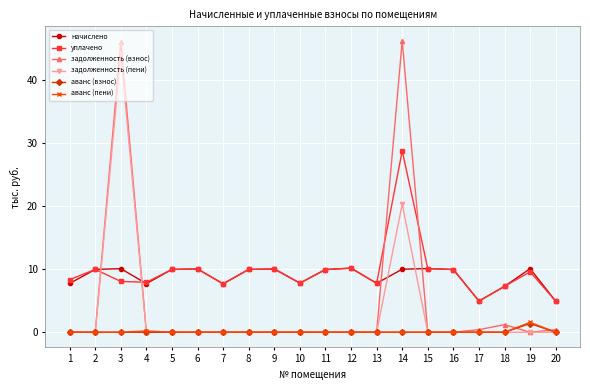

What is the value of the уплачено point at the 18th from the left?

7.3